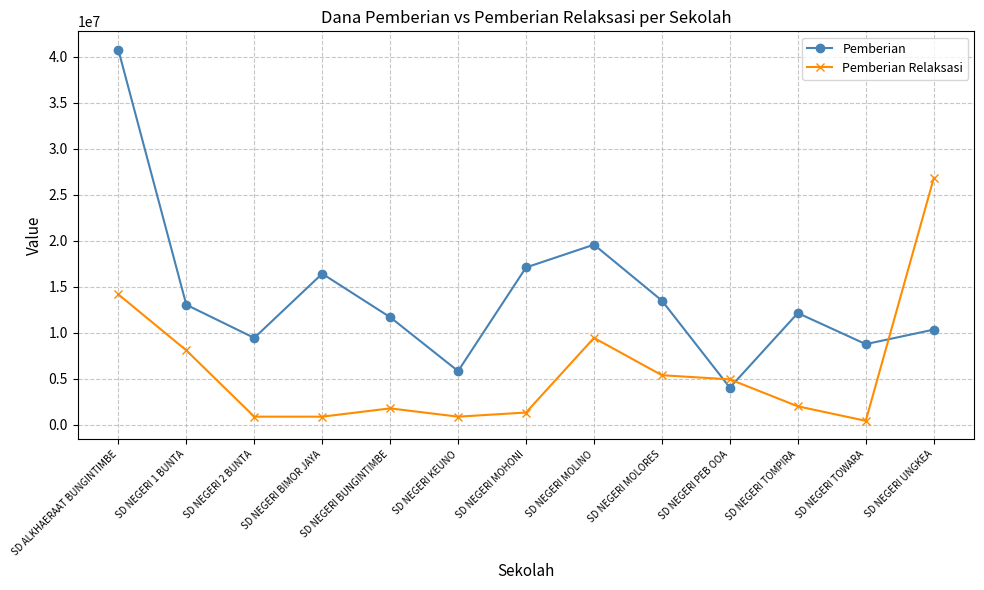

Is the value of Pemberian Relaksasi at SD NEGERI PEB OOA greater than the value of Pemberian at SD NEGERI BIMOR JAYA?

No